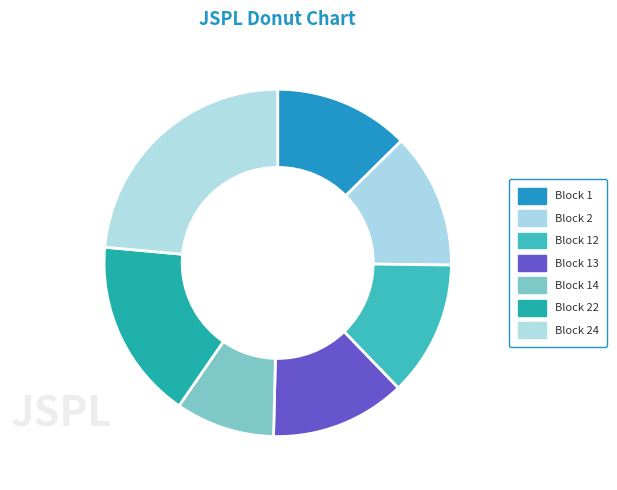

The Block 22 slice represents 17% of the pie. True or false?

True